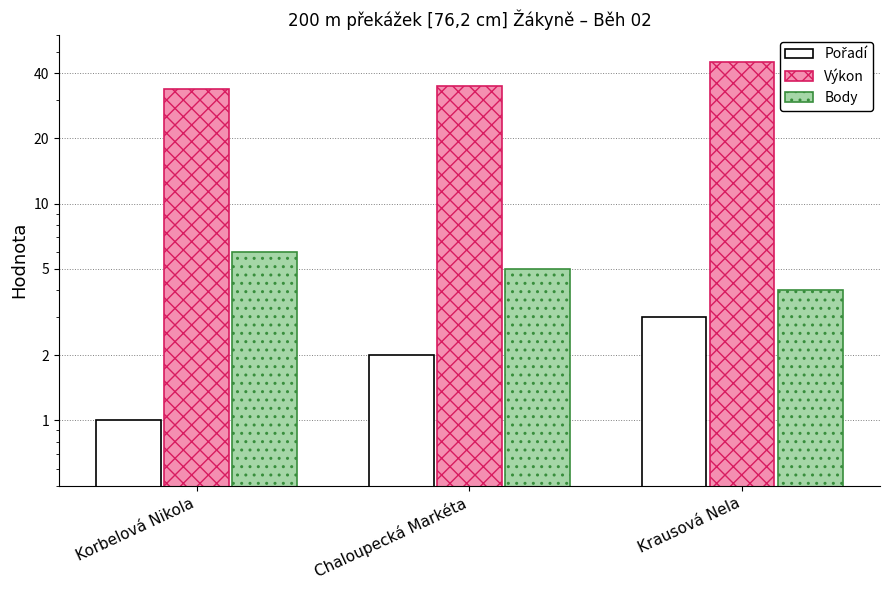

Rank the series by their maximum value, from highest to lowest.

Výkon, Body, Pořadí